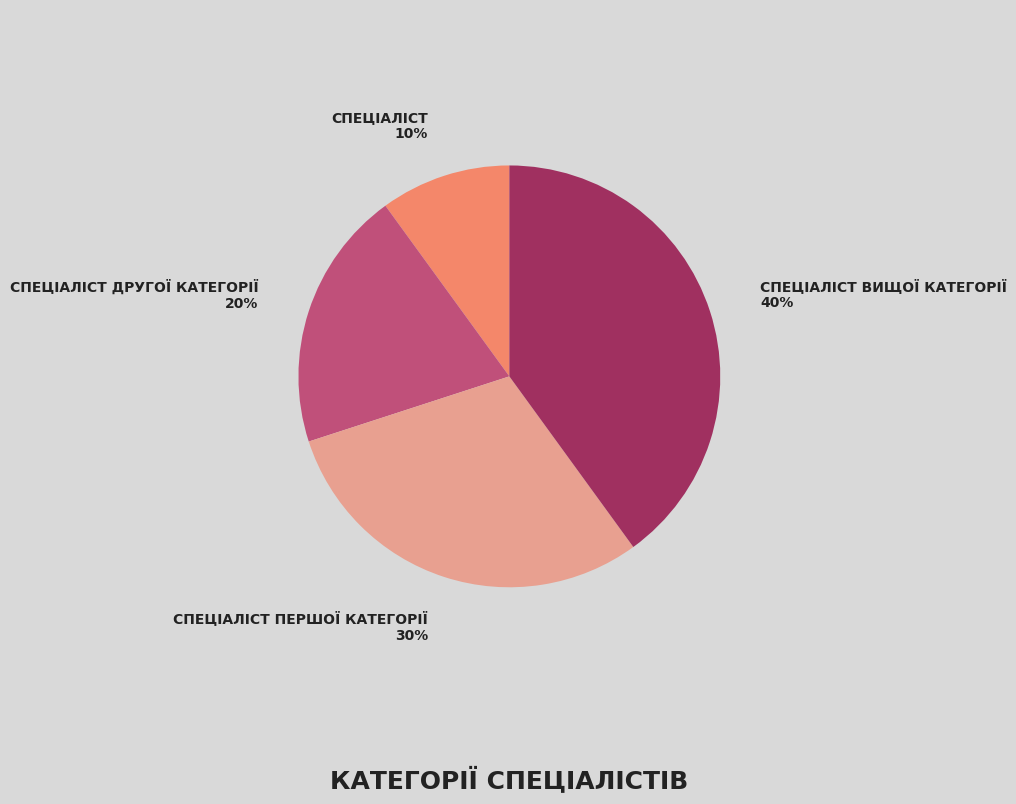

Is there a majority slice in this chart?

No